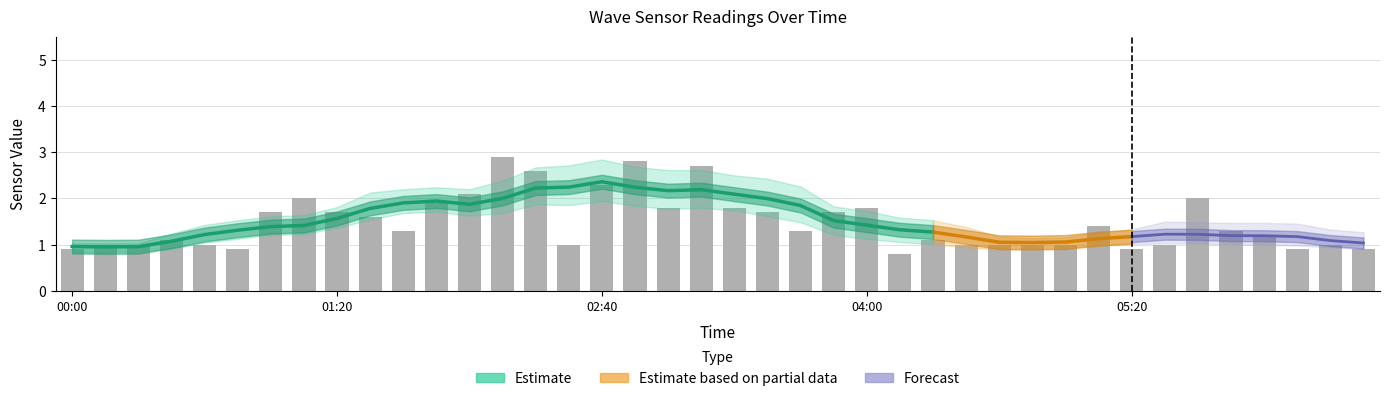

Count the number of categories in the chart.

40